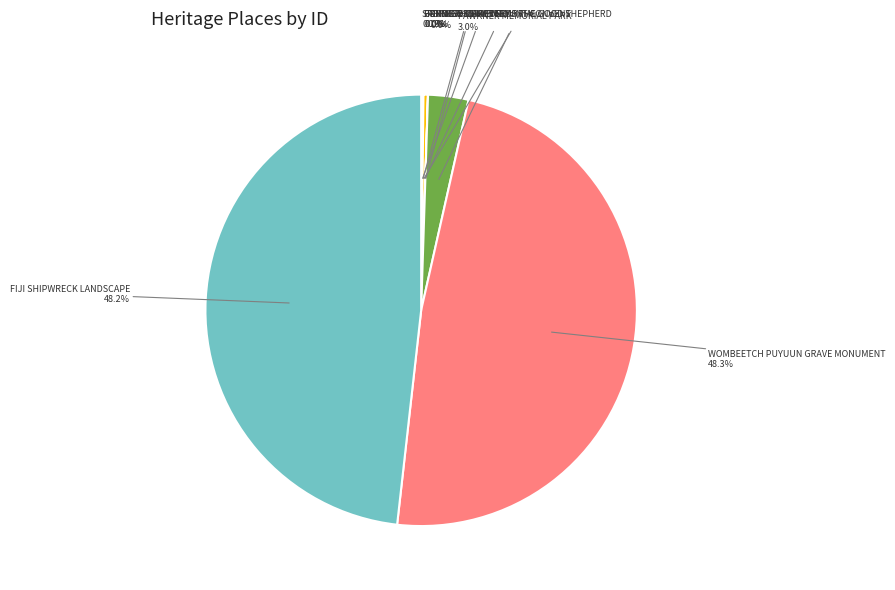

What percentage is NOT represented by WOMBEETCH PUYUUN GRAVE MONUMENT?

51.7%